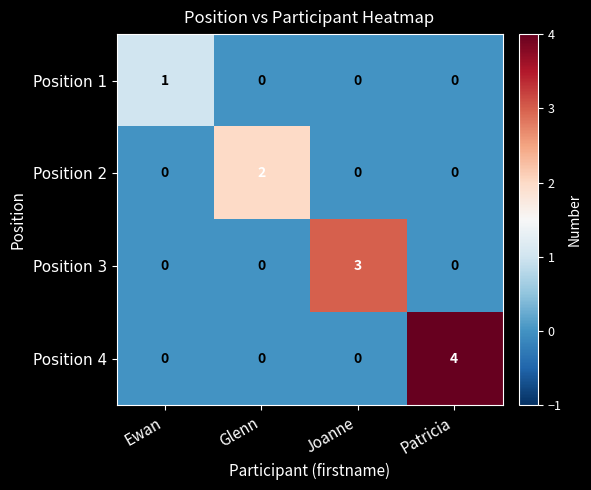

Which series changed the most between Glenn and Patricia?

Position 4